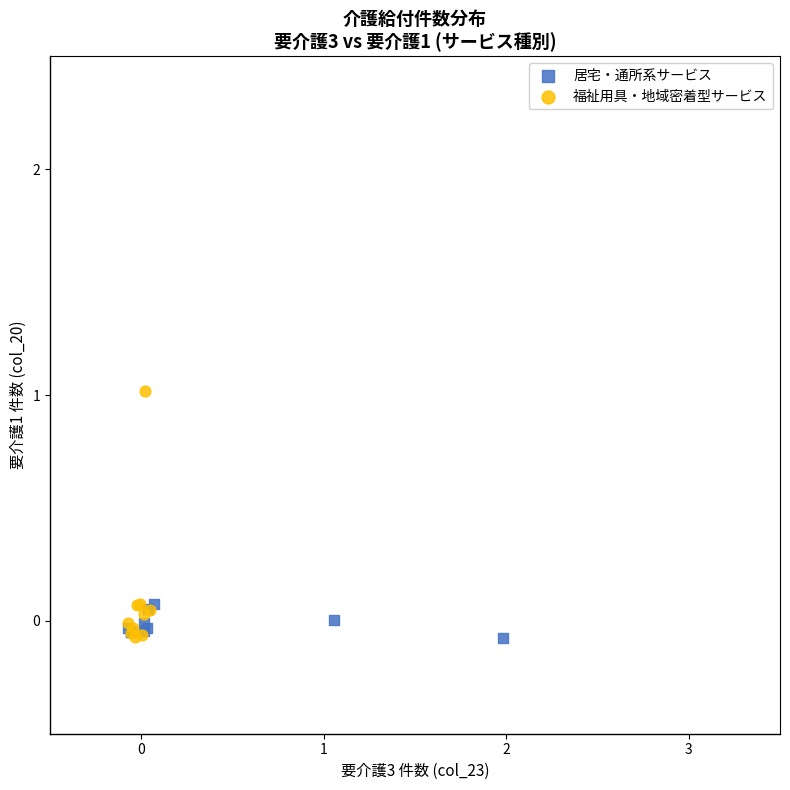

Which series contains the highest Y value?

福祉用具・地域密着型サービス